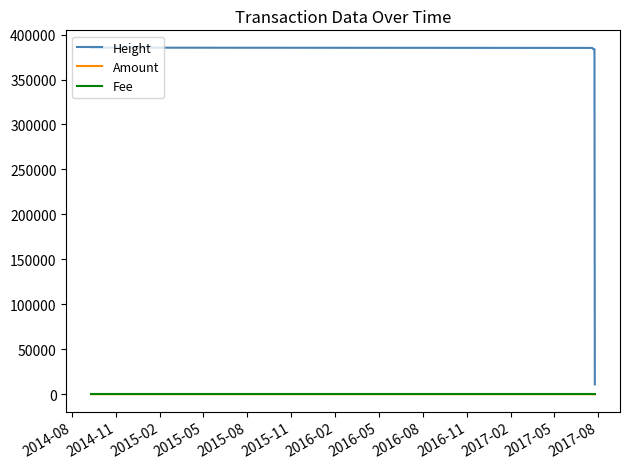

Which series has the widest spread of values?

Height